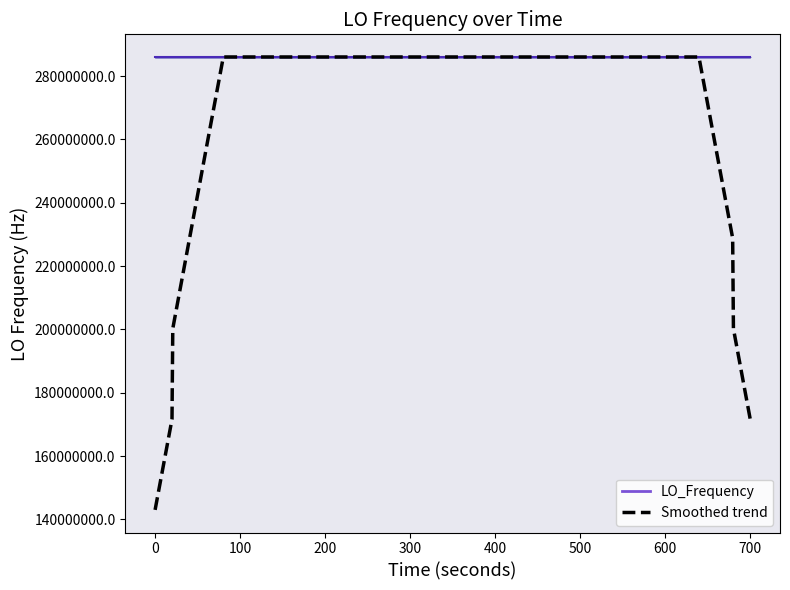

Which category has the highest value across all series?

400